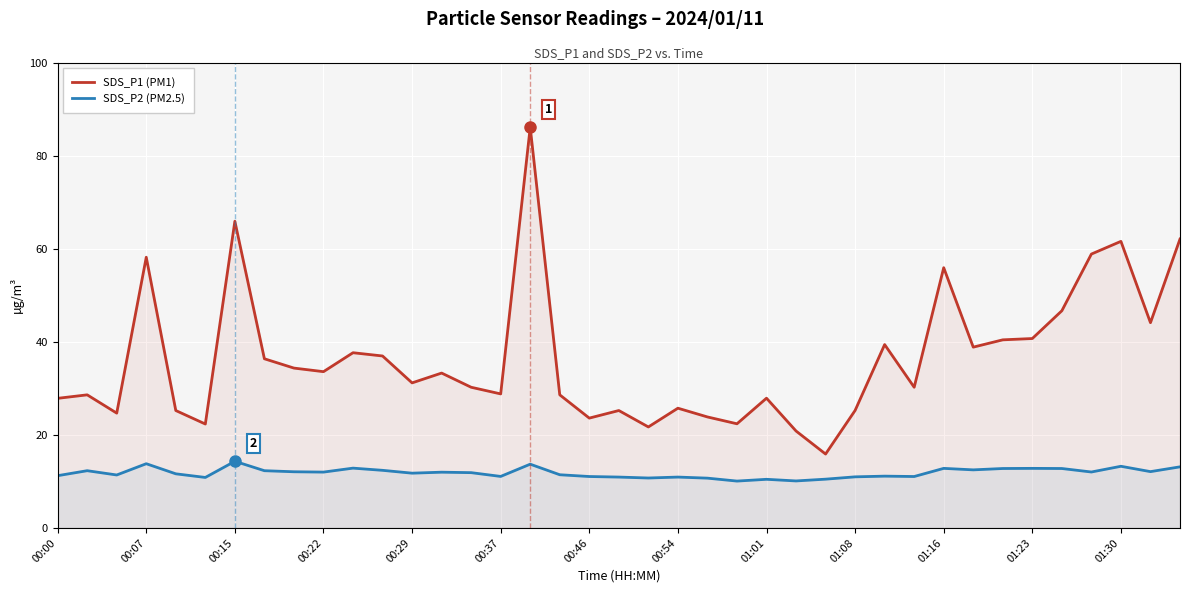

What is the difference between the maximum and minimum values in the SDS_P1 (PM1) series?

70.2